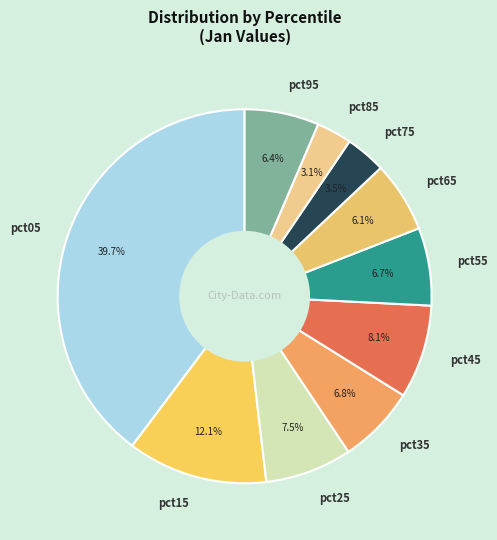

To the nearest percent, what is the difference between the pct55 and pct85 slice percentages?

4%